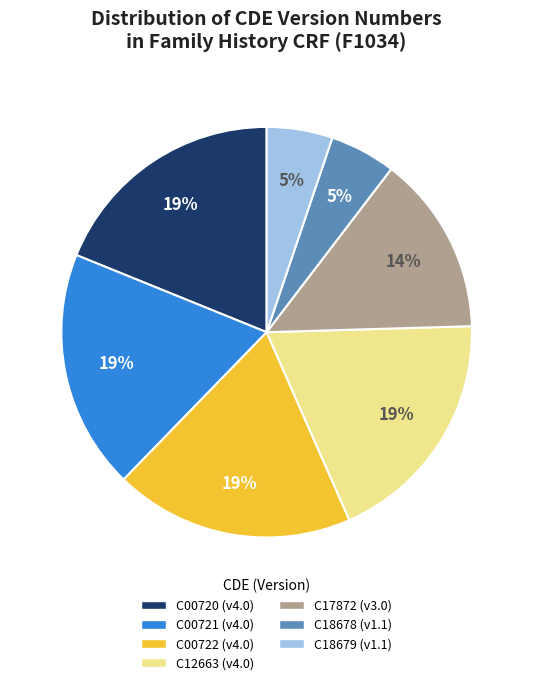

To the nearest percent, what is the difference between the largest and smallest slice percentages?

14%